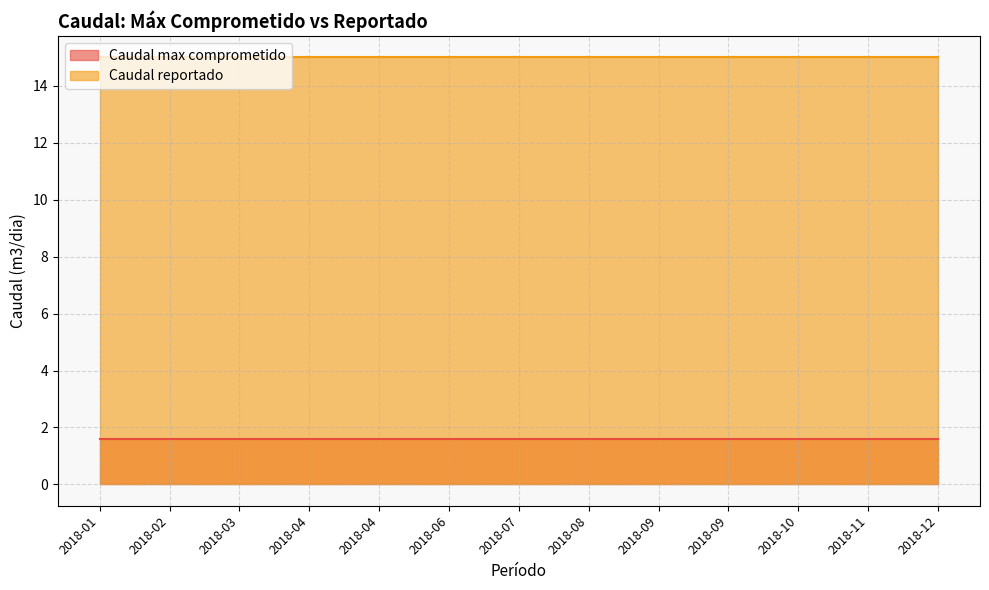

The Caudal reportado series shows 15.0 at 2018-06. True or false?

True